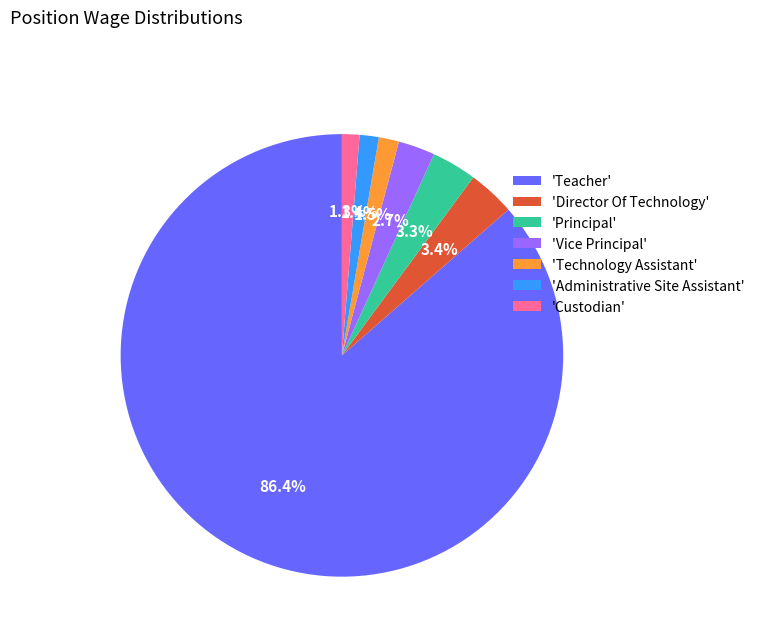

Does 'Custodian' represent more than half of the total?

No